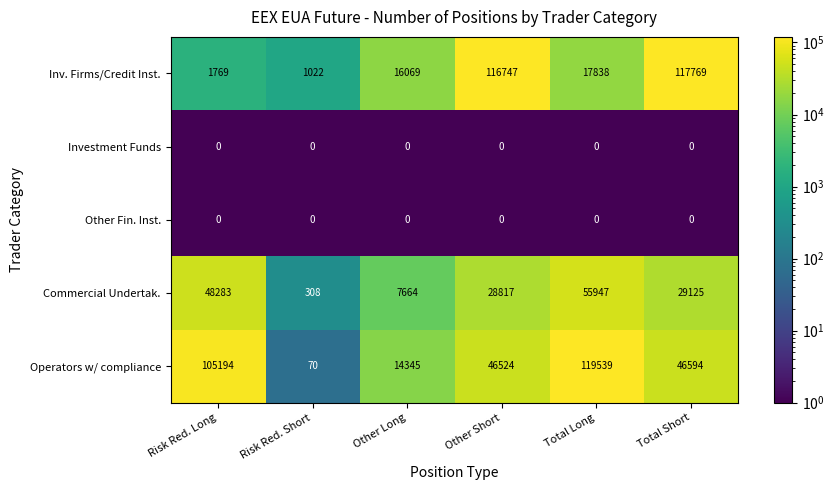

True or false: Commercial Undertak. has a value of 28817 at Other Short.

True